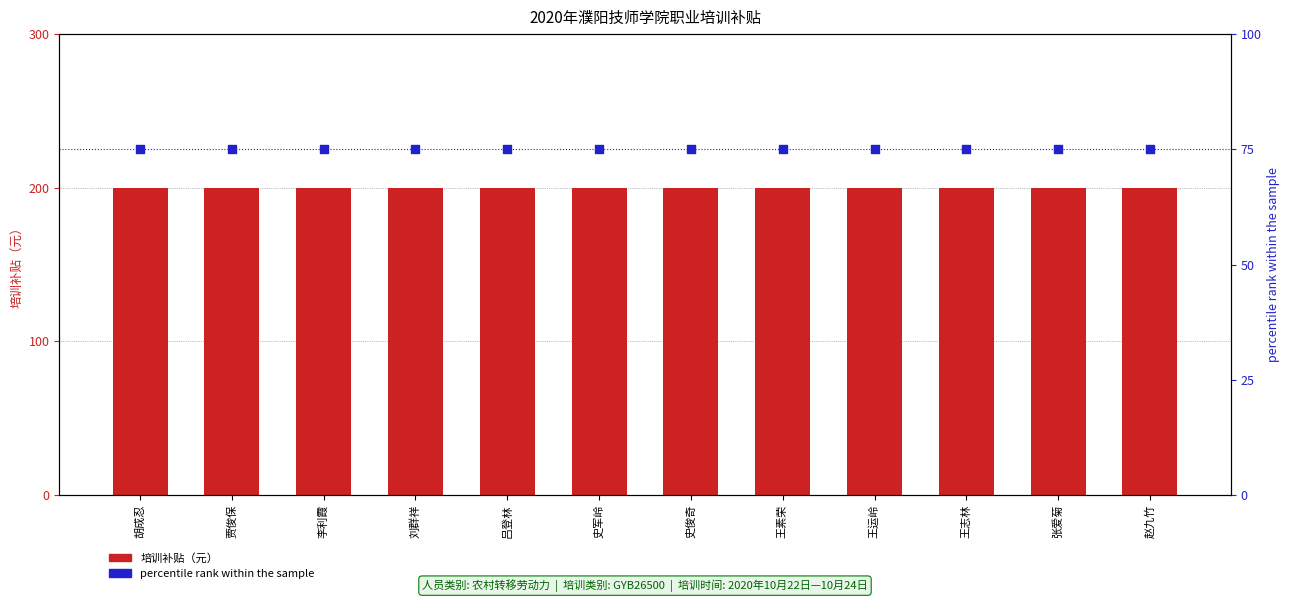

Which series has the largest Y range (max minus min)?

培训补贴（元）